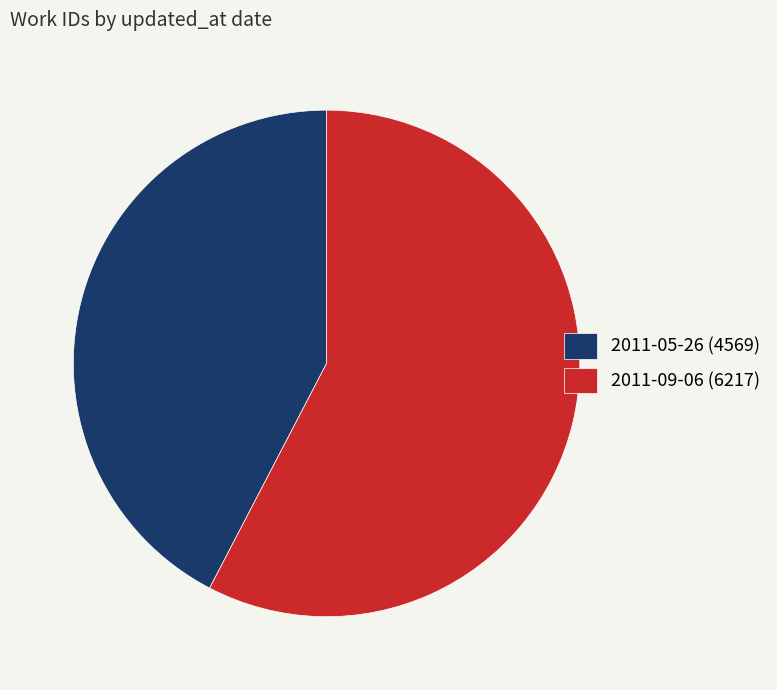

Does 2011-09-06 (6217) represent more than half of the total?

Yes